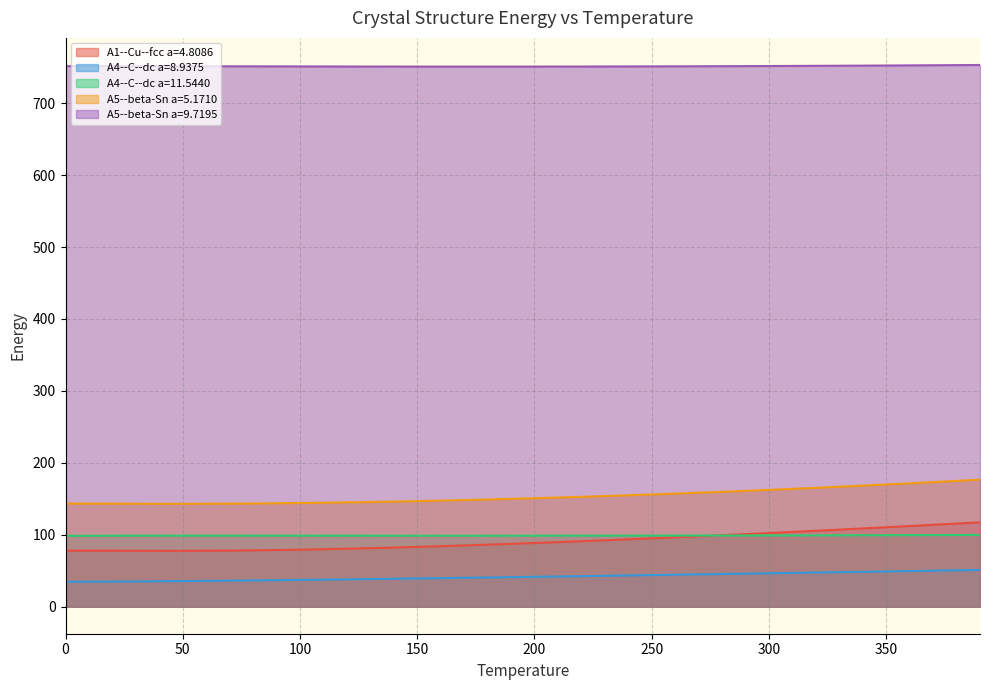

How many data points in A5--beta-Sn a=5.1710 are above 150?

20